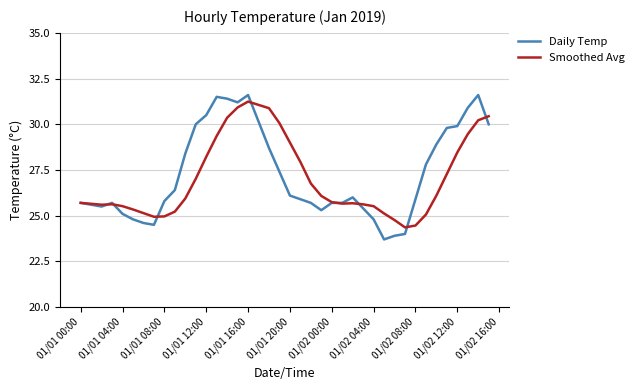

What is the highest value of the Daily Temp series?

31.6